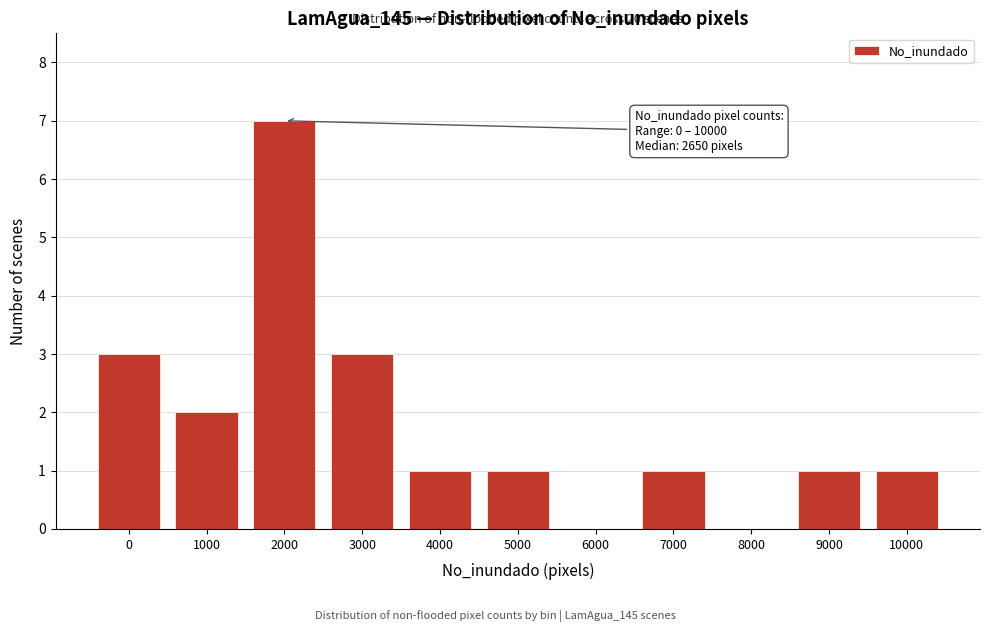

Reading left to right, transcribe all the data shown in this chart.

0=3	1000=2	2000=7	3000=3	4000=1	5000=1	6000=0	7000=1	8000=0	9000=1	10000=1